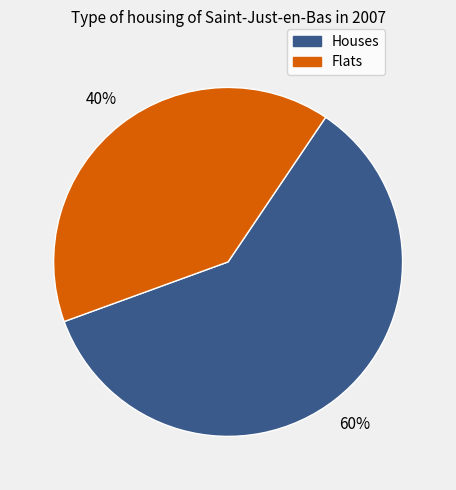

Do Flats and Houses together represent more than half of the pie?

Yes